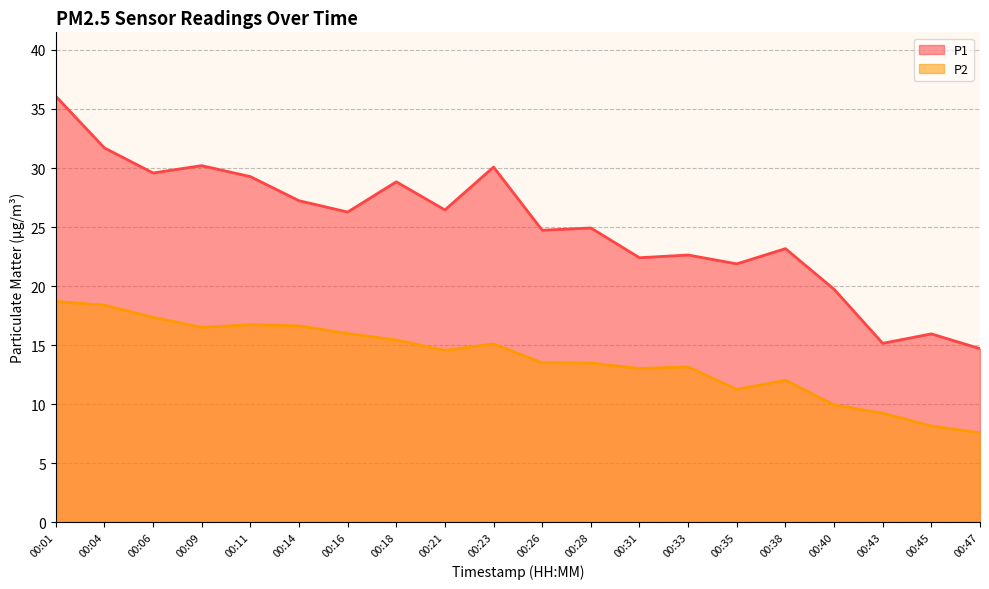

What is the difference between the P2 values at 00:16 and 00:43?

6.8